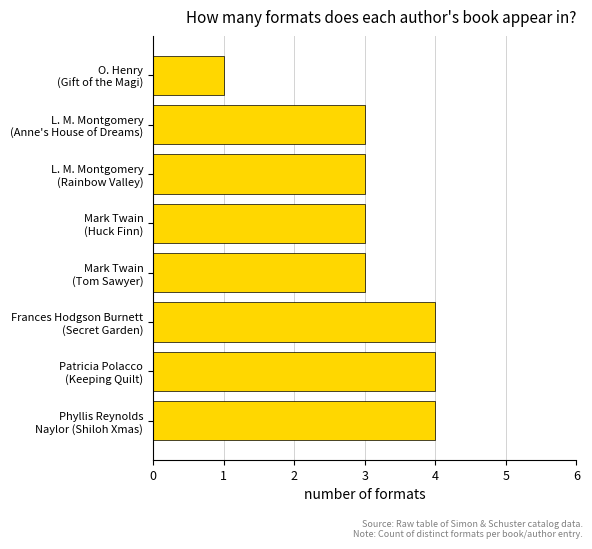

What is the maximum value shown in the chart?

4